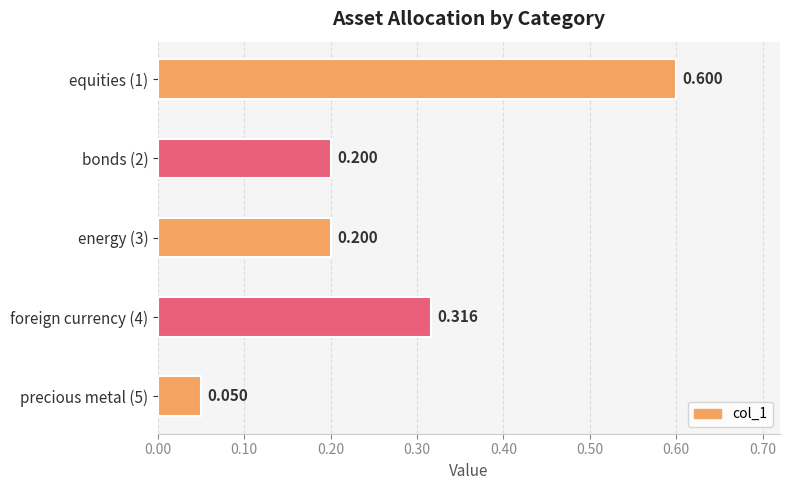

Are the bars grouped side by side (vs. stacked)?

No